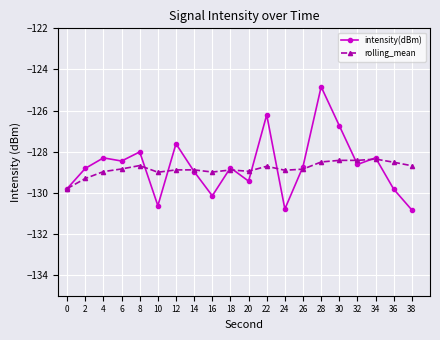

Where is the first local maximum for rolling_mean?

8